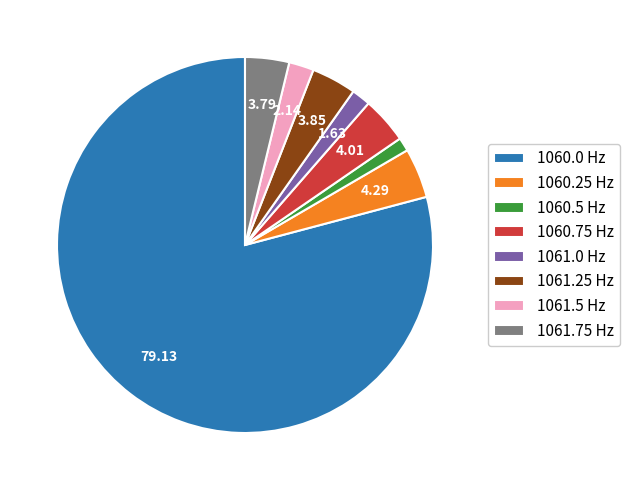

Which slice is the largest?

1060.0